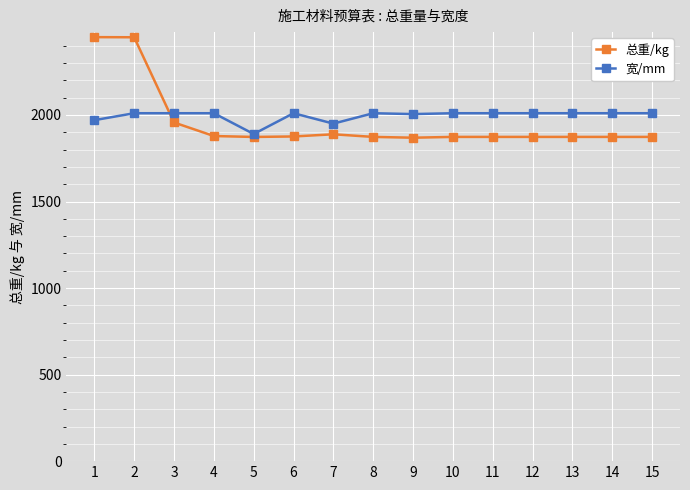

Does the chart have visible grid lines?

Yes